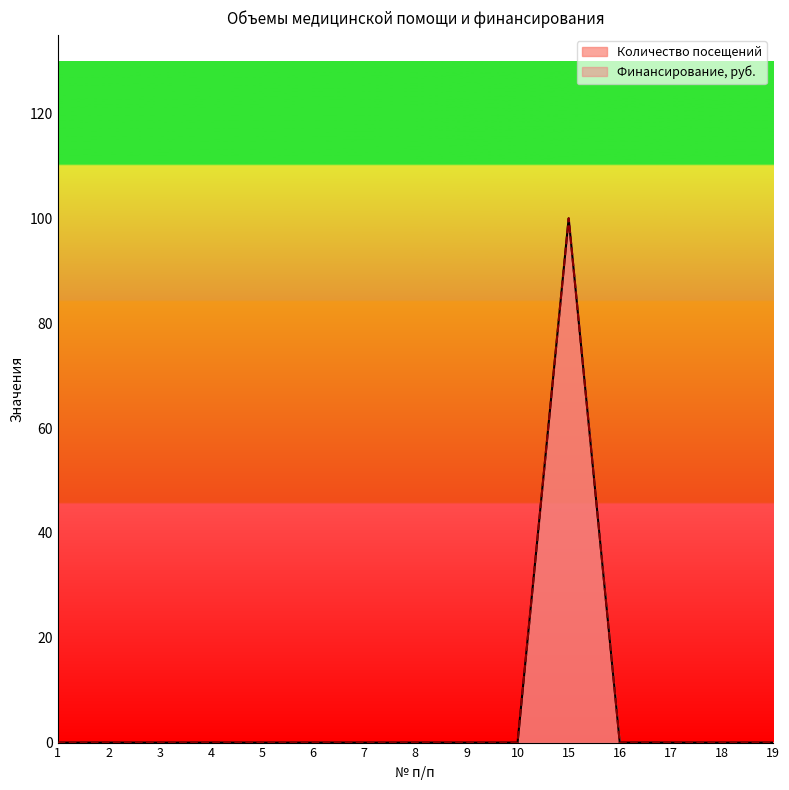

List the series in order of their overall mean, highest first.

Количество посещений, Финансирование, руб.